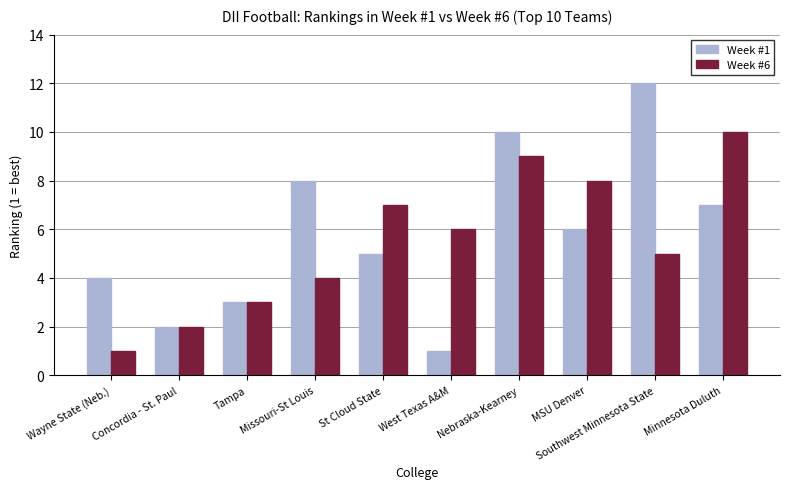

What are all the series names shown in the legend?

Week #1, Week #6